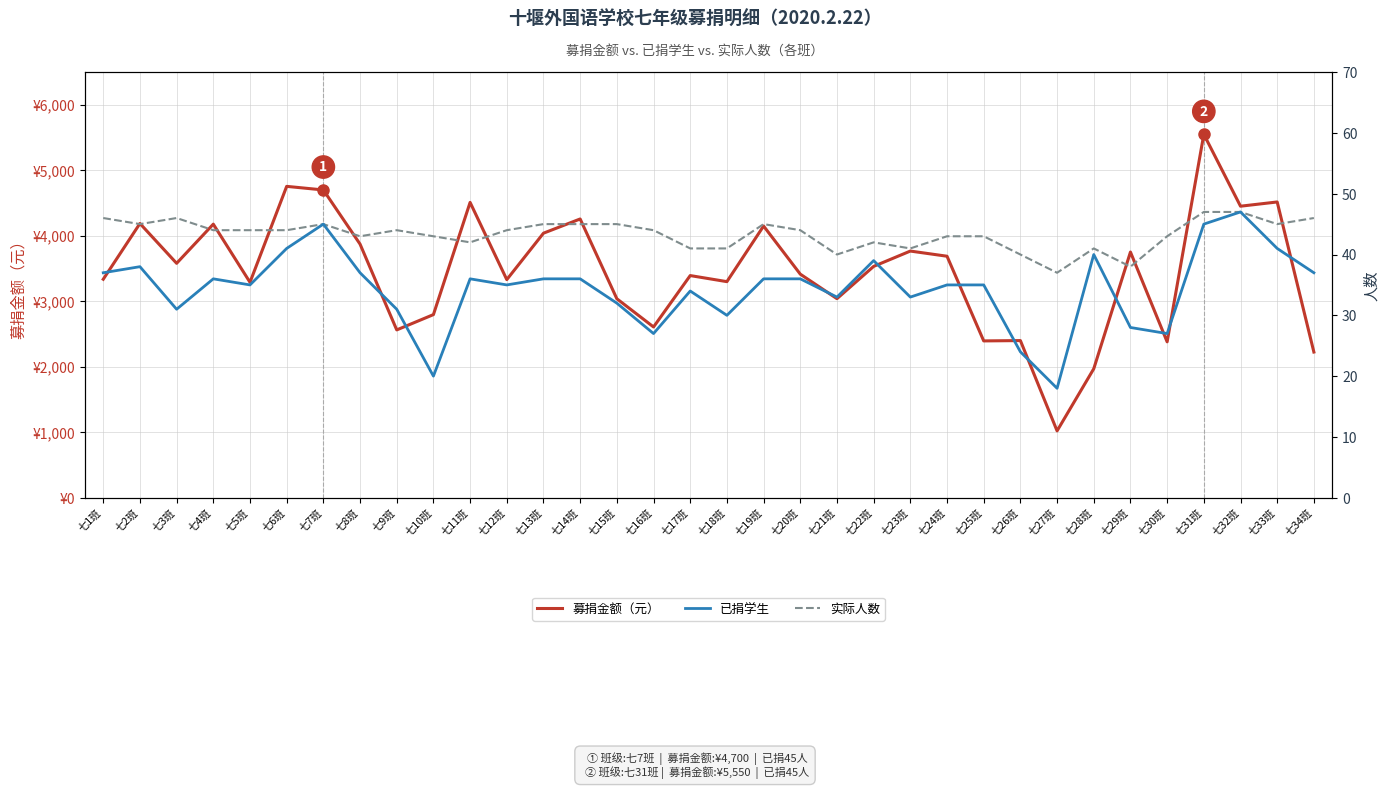

What is the difference between the 实际人数 values at 七13班 and 七12班?

1.0